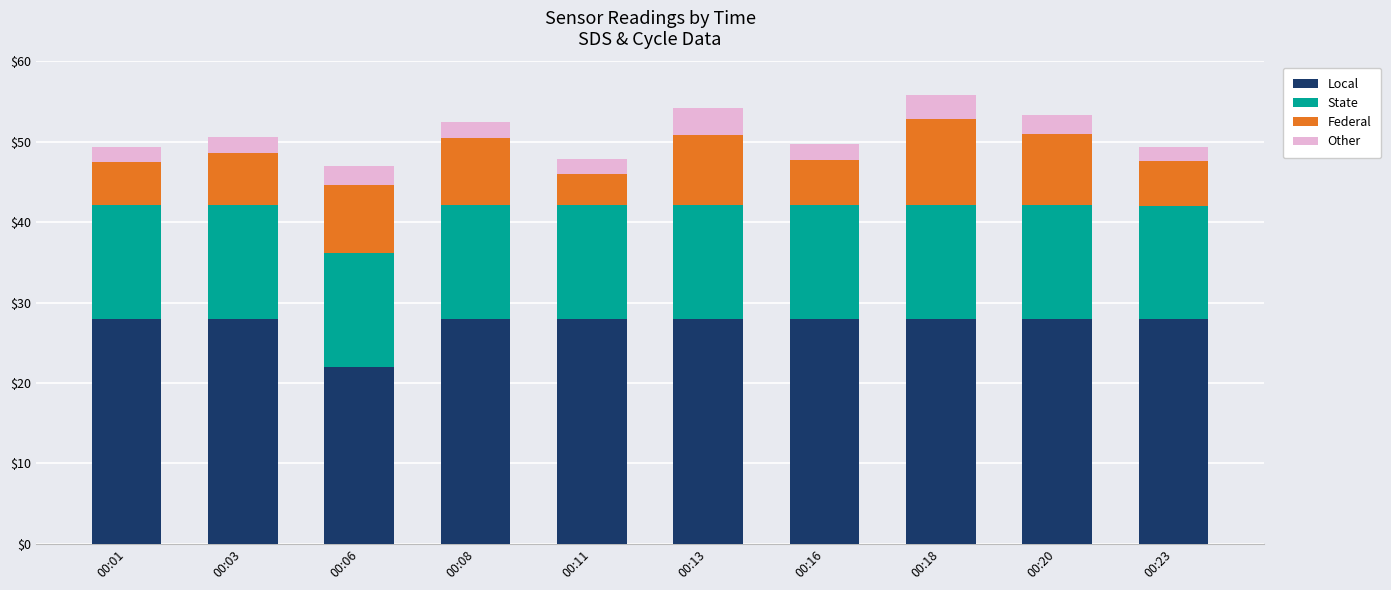

Are the bars grouped side by side (vs. stacked)?

No